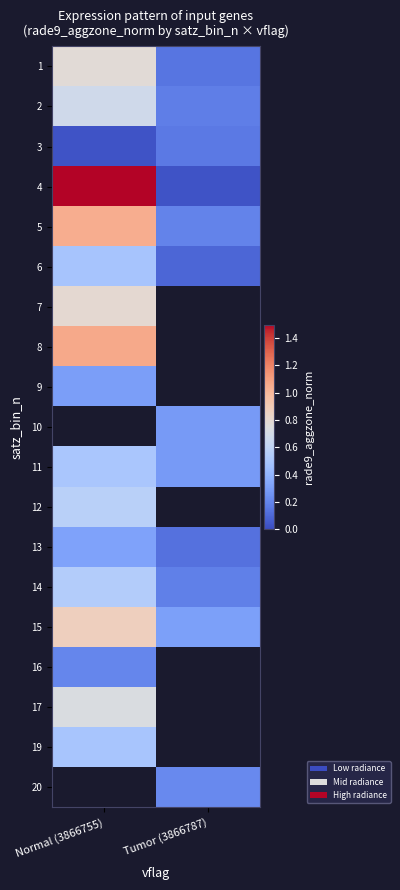

List the series in order of their peak value, highest first.

4, 8, 5, 1, 2, 10, 15, 7, 17, 12, 14, 11, 19, 6, 13, 9, 3, 20, 16